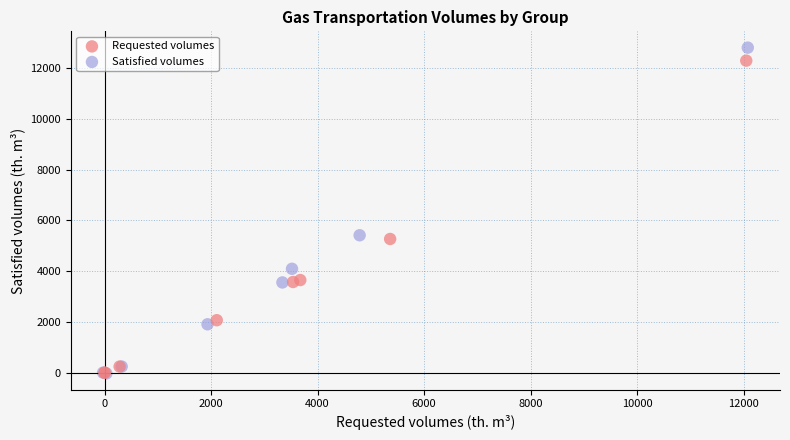

Which series has the largest Y range (max minus min)?

Satisfied volumes